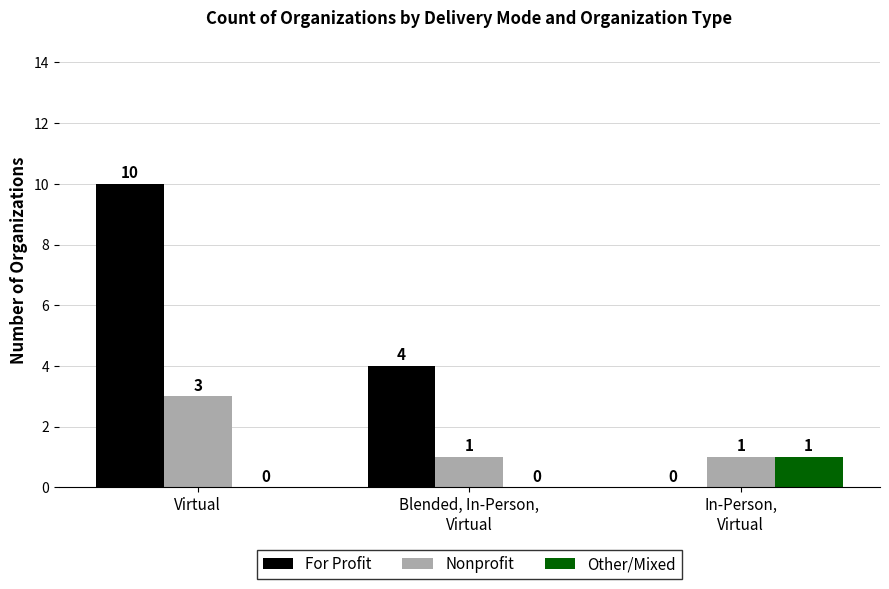

What is the average value of the Nonprofit series?

2